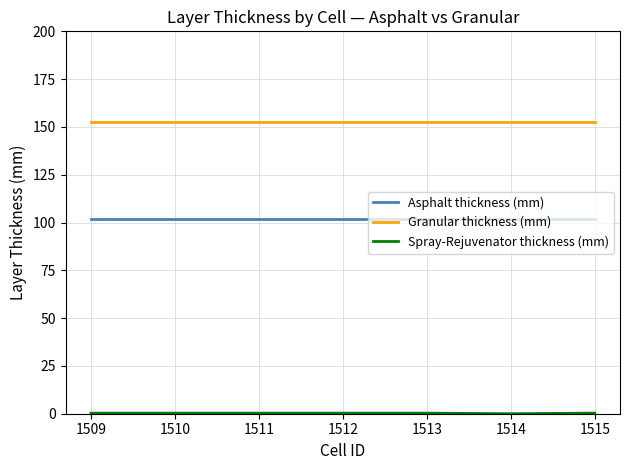

Is it true that Asphalt thickness (mm) equals 101.6 at 1509?

True